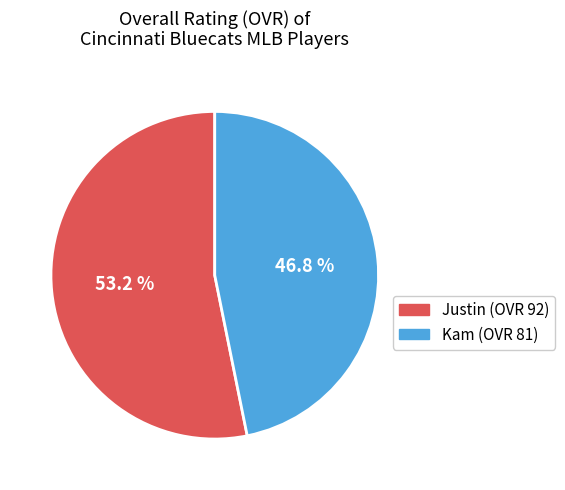

Does Justin represent more than half of the total?

Yes